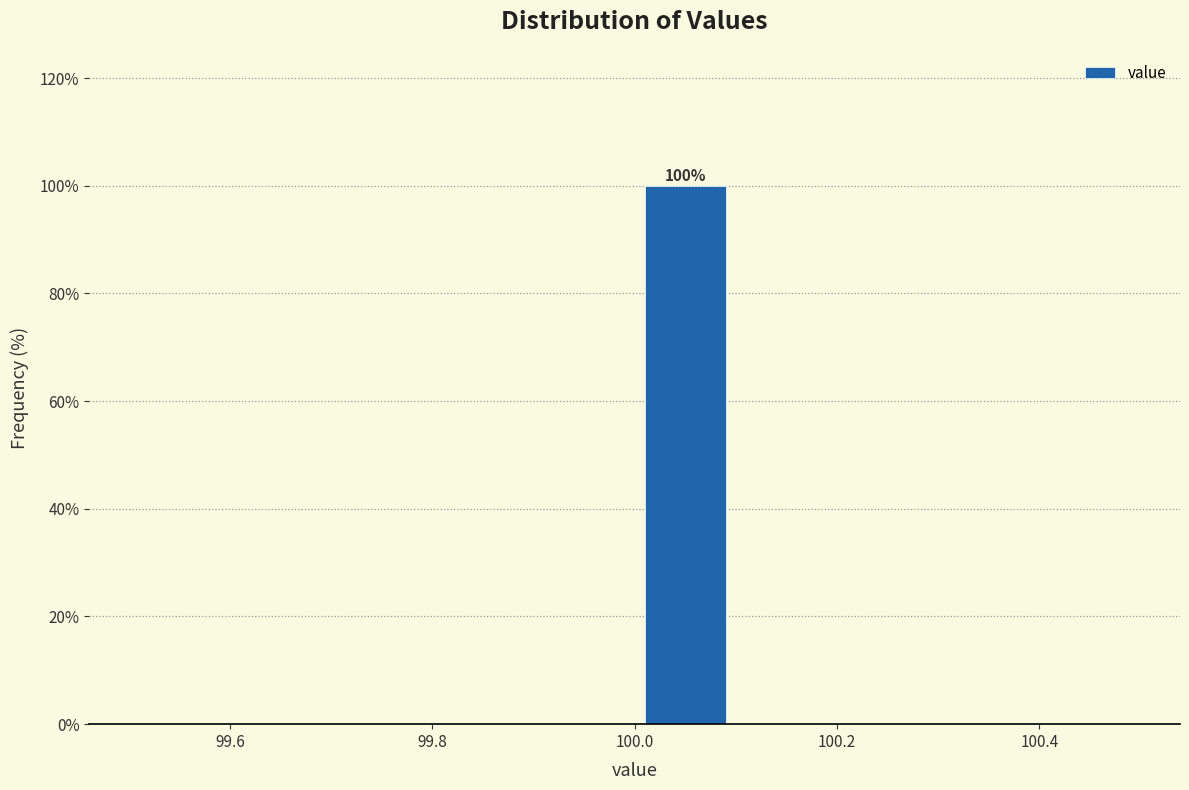

Which range on the x-axis has the tallest bar?

100.0 to 100.1